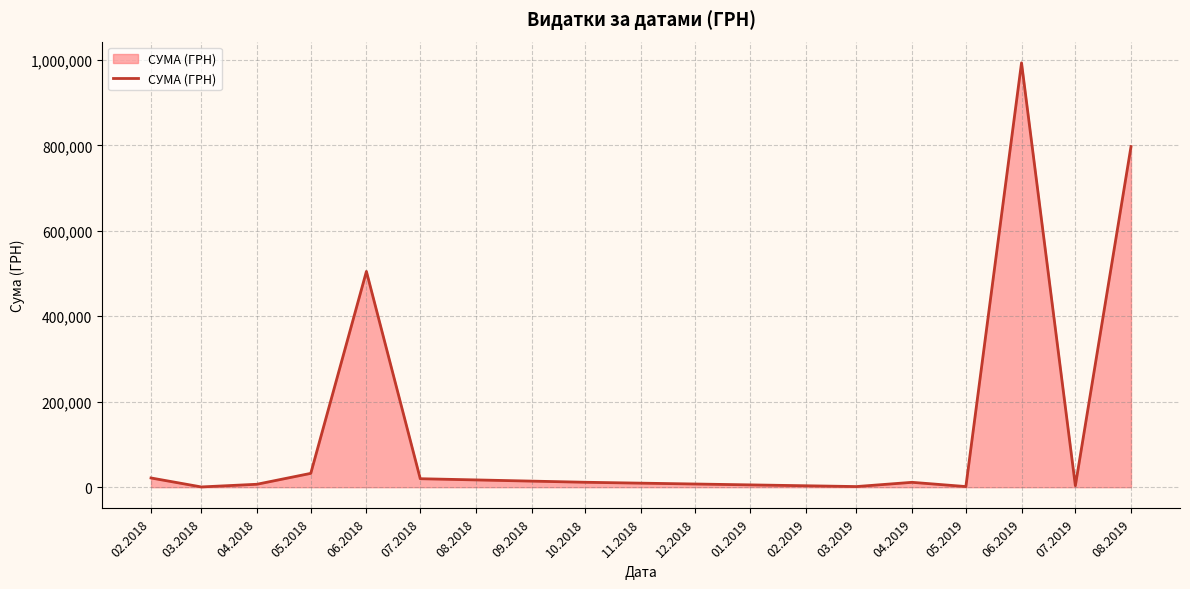

What is the difference between the maximum and minimum values?

992352.4